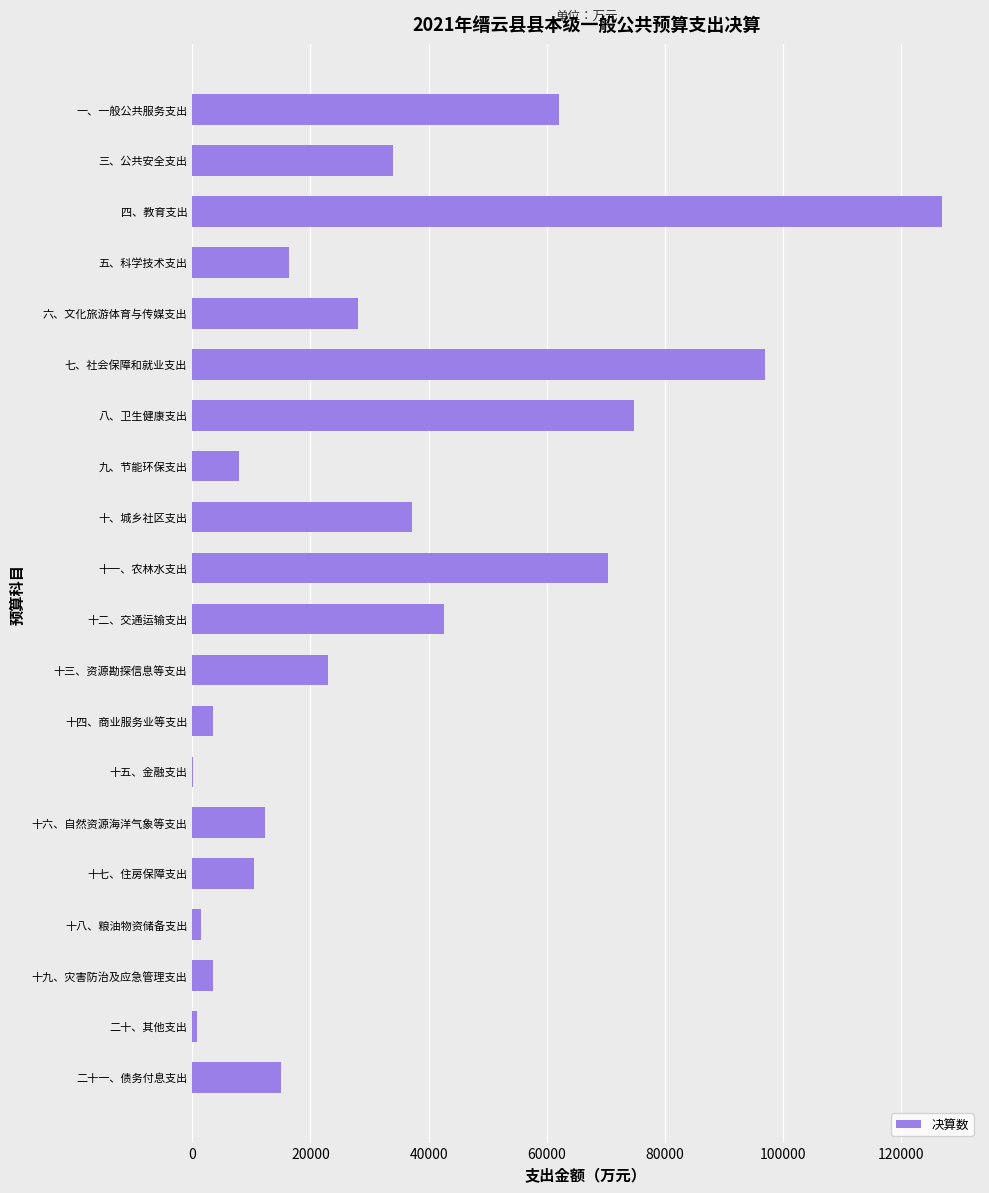

Where is the data nearest to the value 63590?

一、一般公共服务支出